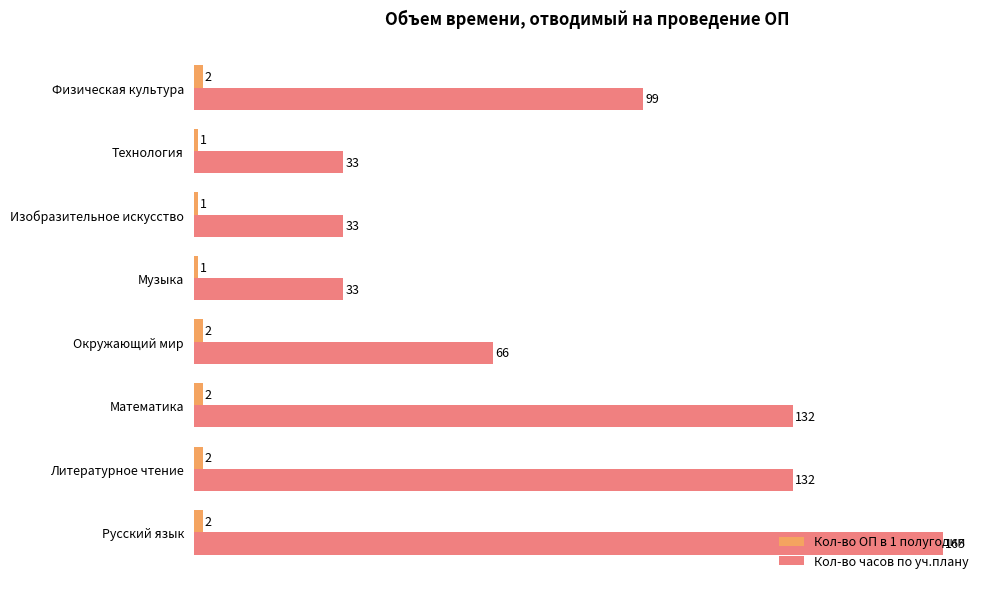

At how many categories does at least one series exceed 93?

4